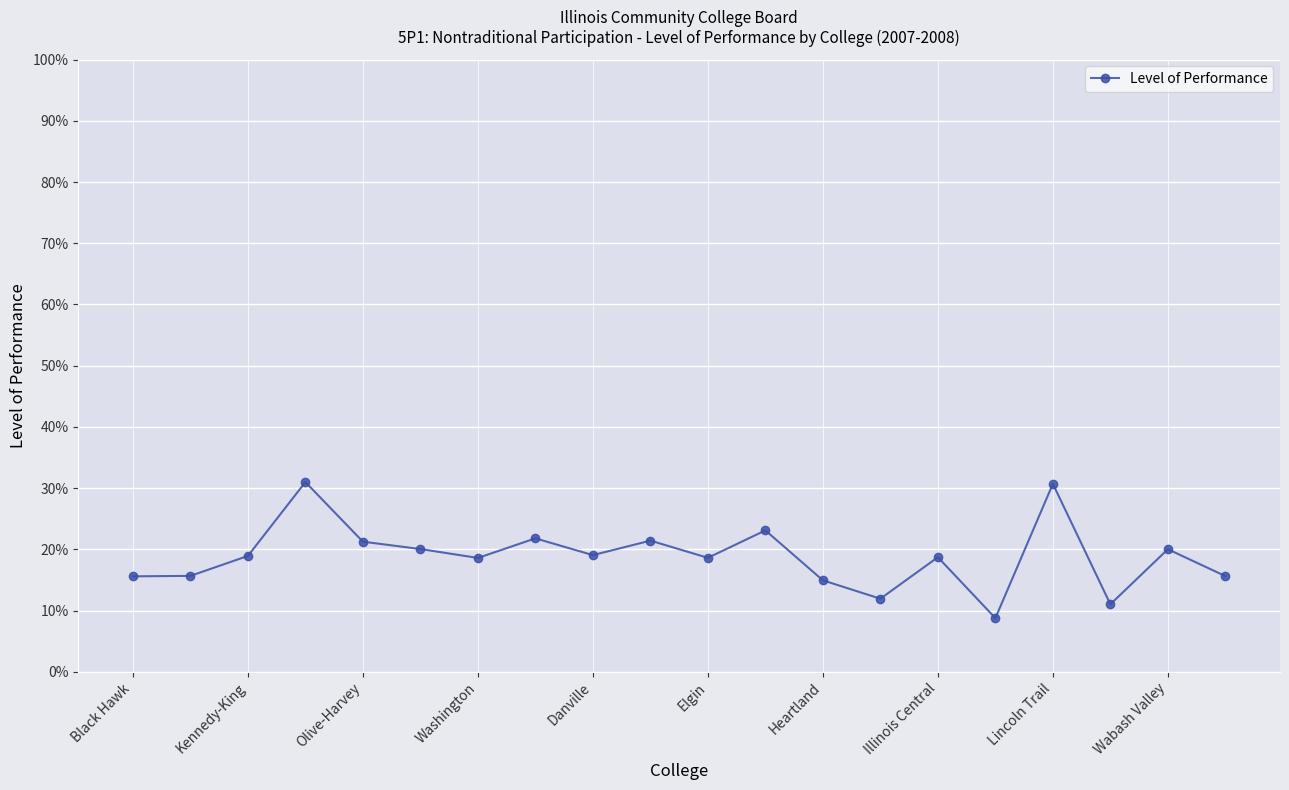

What is the value of the 16th point from the left?

0.1